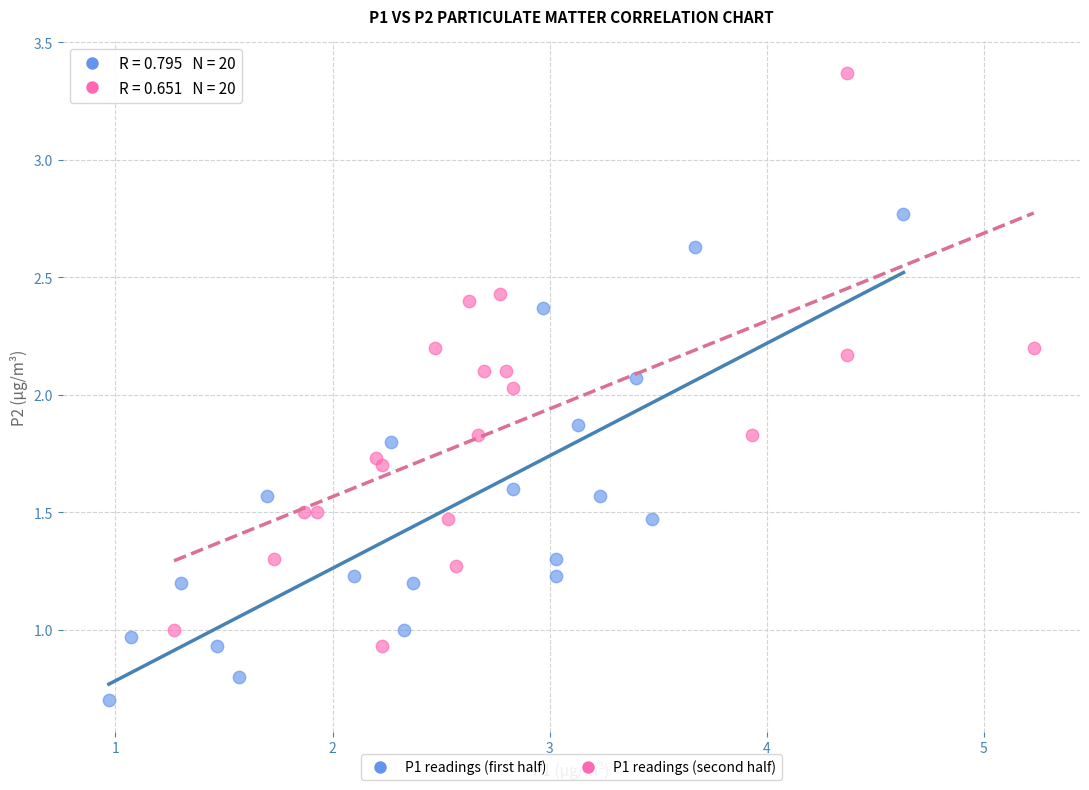

Which series reaches the maximum Y coordinate?

P1 readings (second half)